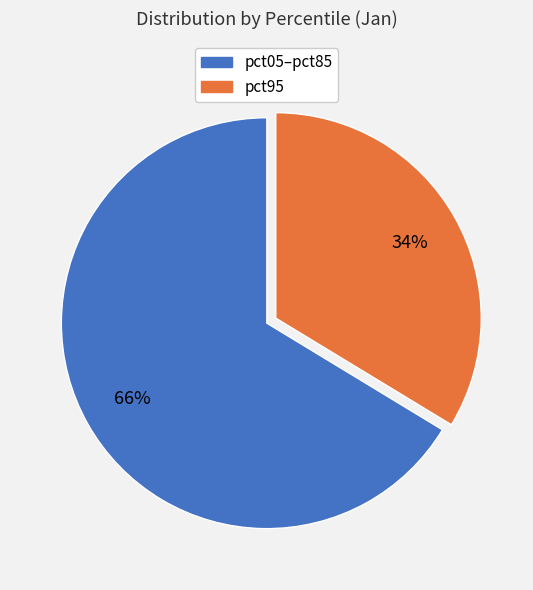

Is there a majority slice in this chart?

Yes